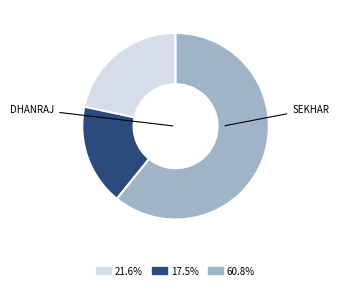

Is there any slice that represents more than half of the pie?

Yes